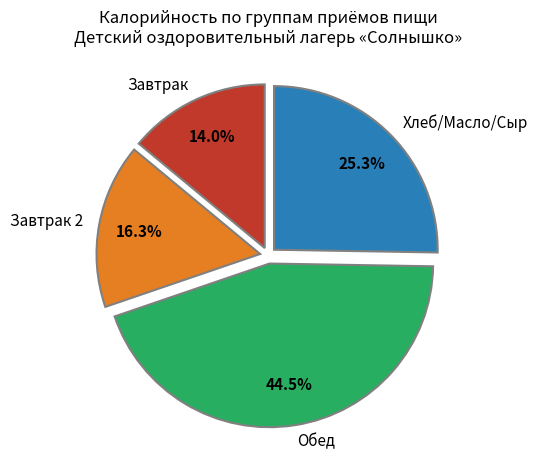

What percentage is NOT represented by Хлеб/Масло/Сыр?

74.7%